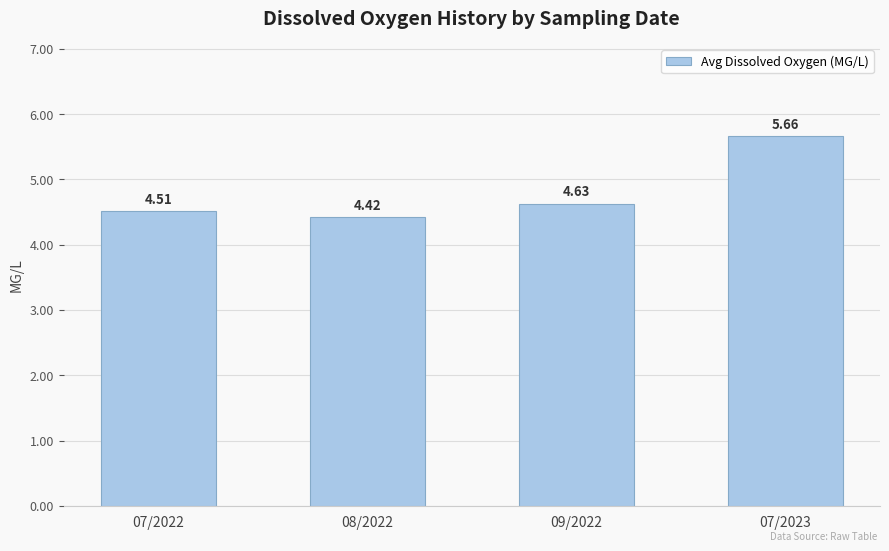

Which label corresponds to the largest value in the chart?

07/2023